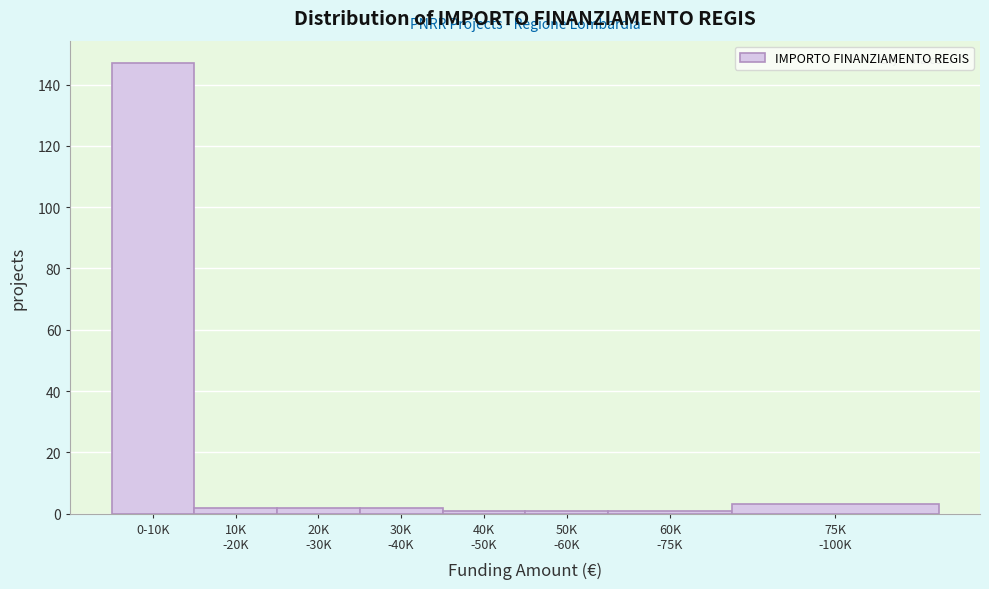

Reading right to left, extract all data points from this chart.

3	1	1	1	2	2	2	147